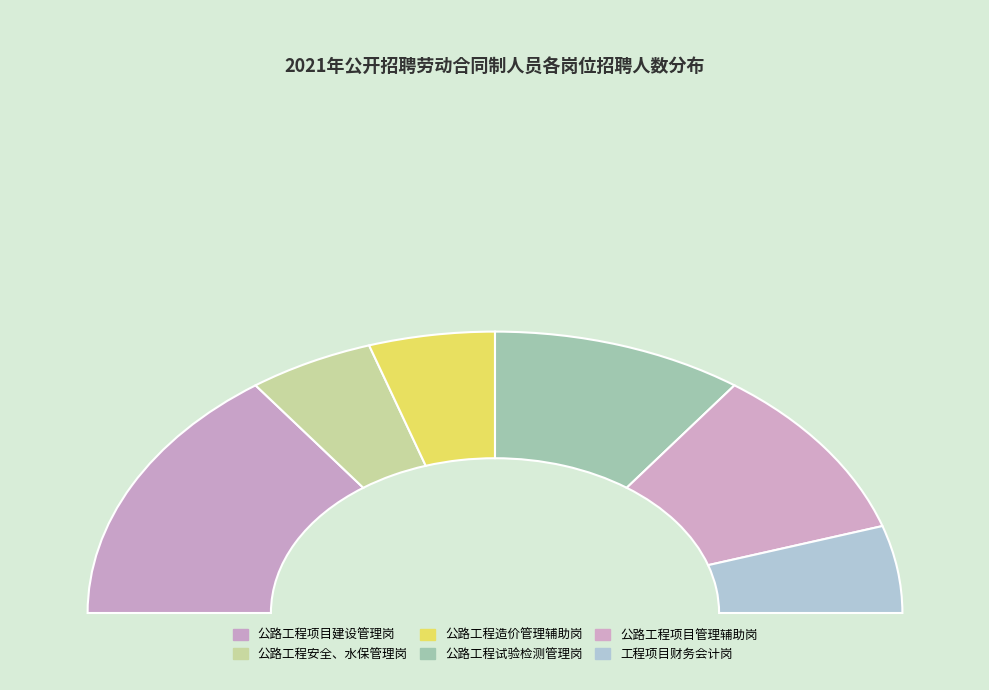

Rank the categories by value from highest to lowest.

公路工程项目建设管理岗, 公路工程试验检测管理岗, 公路工程项目管理辅助岗, 公路工程安全、水保管理岗, 公路工程造价管理辅助岗, 工程项目财务会计岗